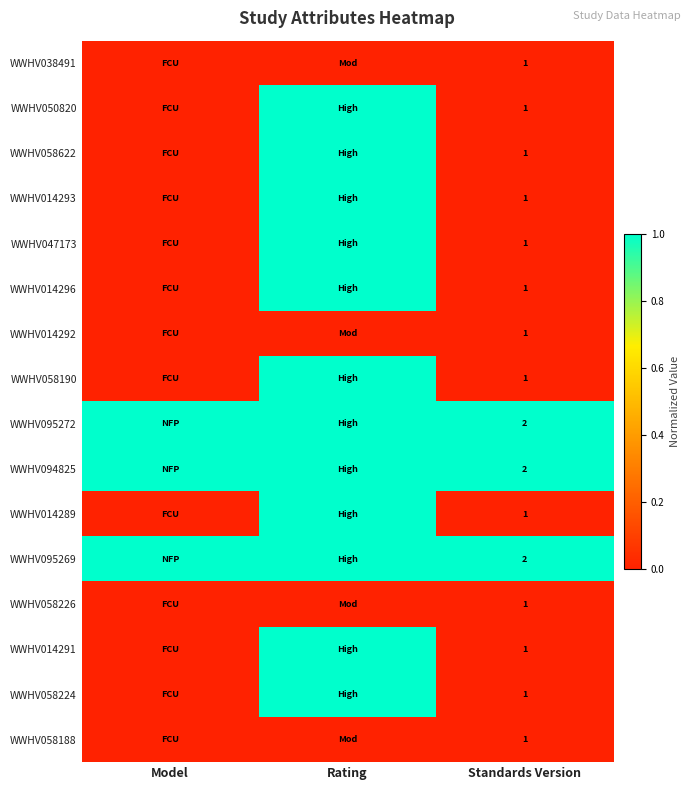

What is the total value across all series at Standards Version?

19